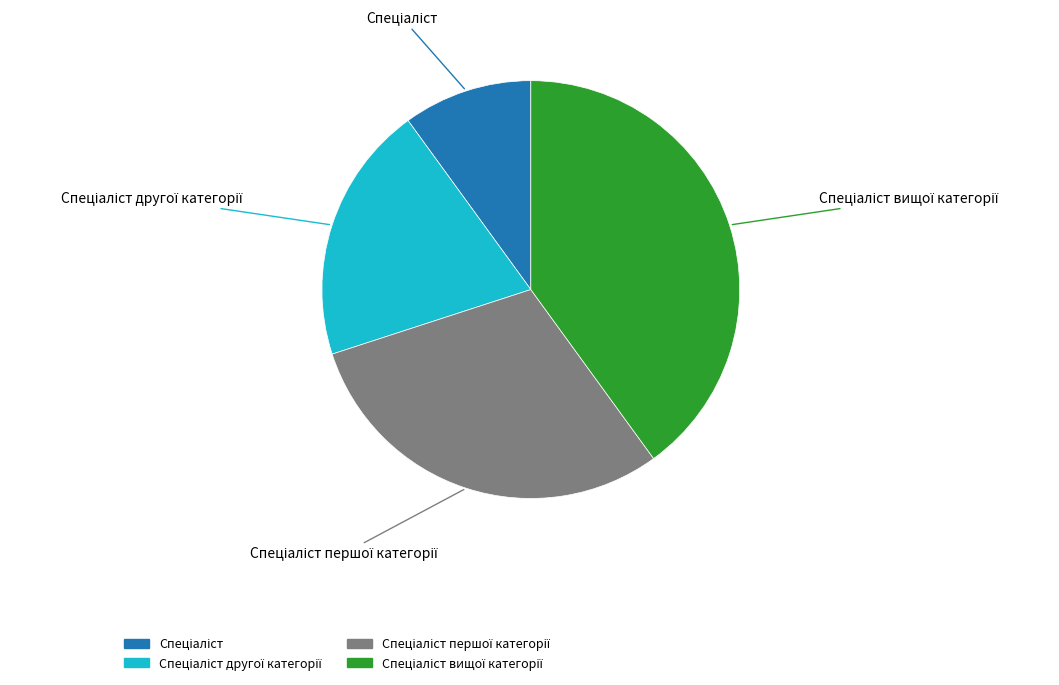

Is there a majority slice in this chart?

No